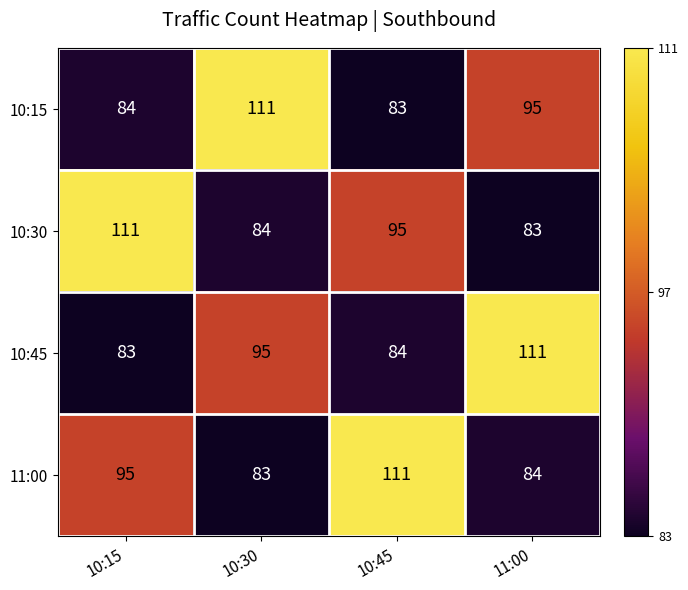

What is the minimum value for 10:45?

83